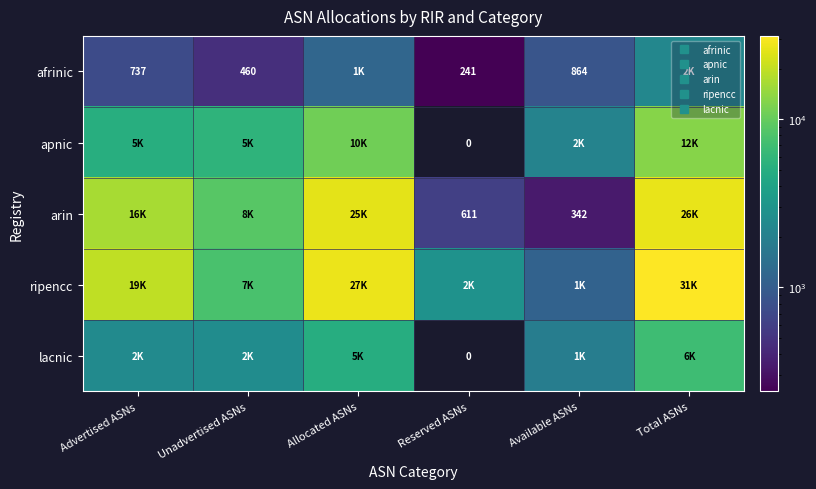

Which series has the widest spread of values?

ripencc